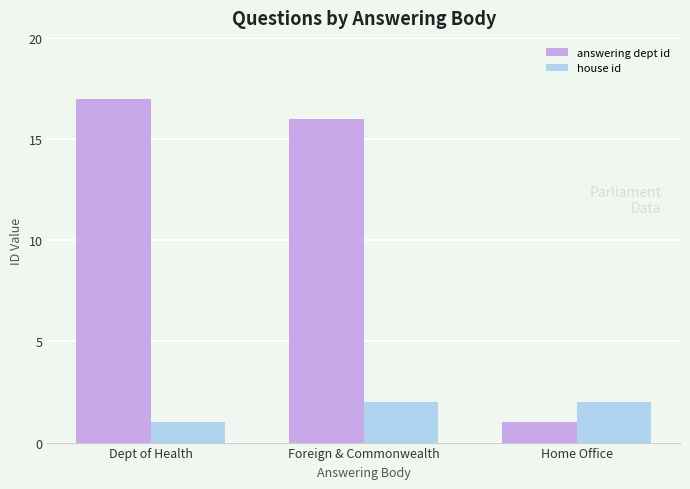

What is the label of the 1st bar from the left?

Dept of Health